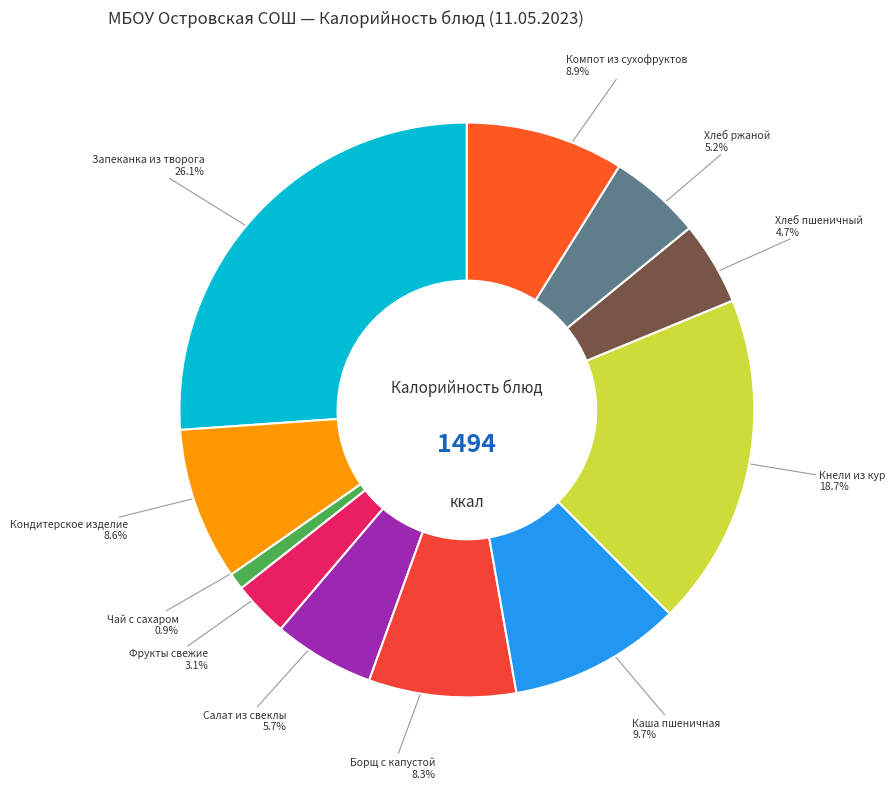

What is the smallest slice in the pie chart?

Чай с сахаром